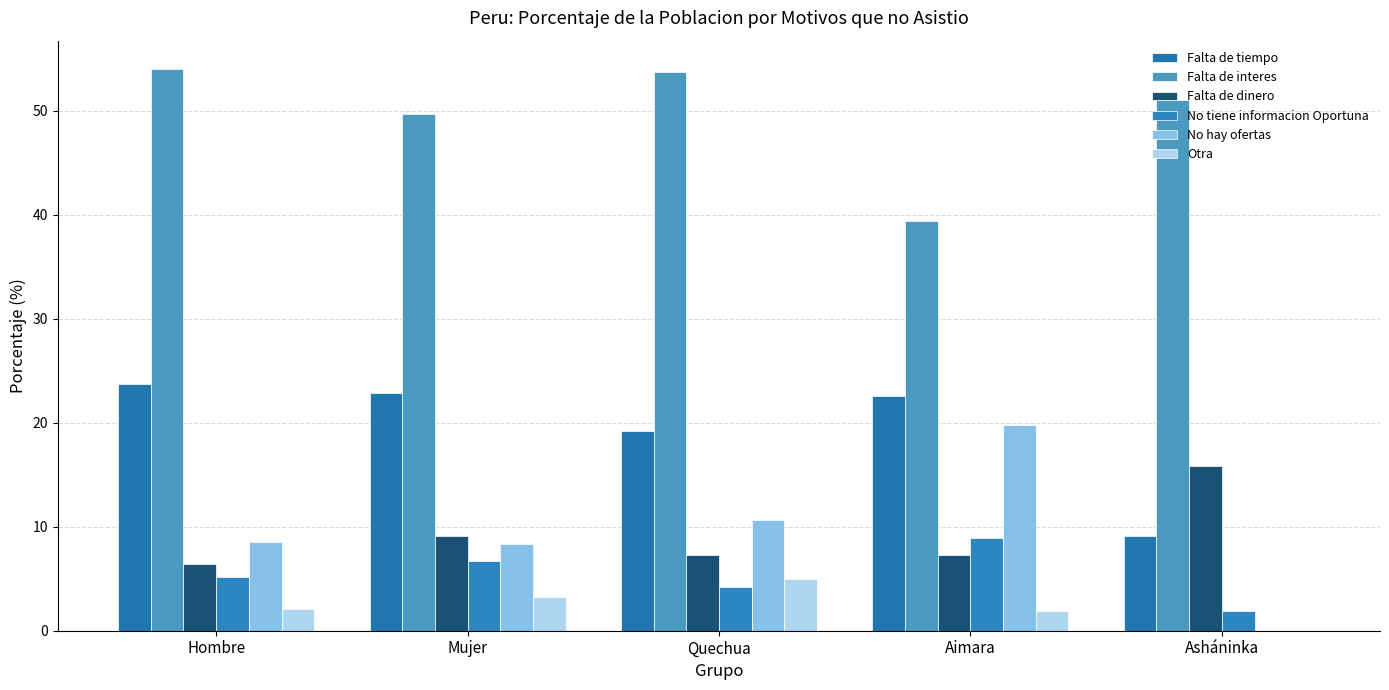

Count the number of categories in the chart.

5